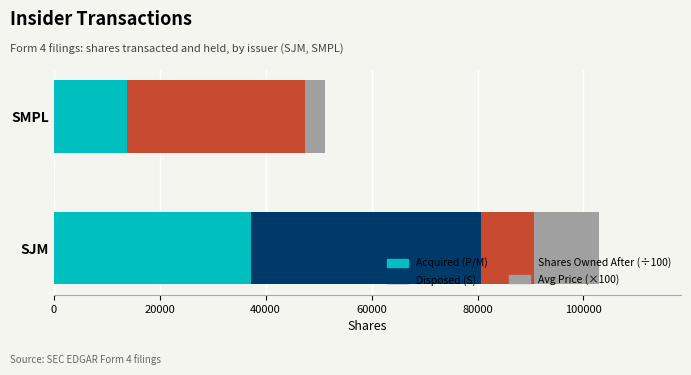

What is the sum of all Acquired (P/M) values?

50946